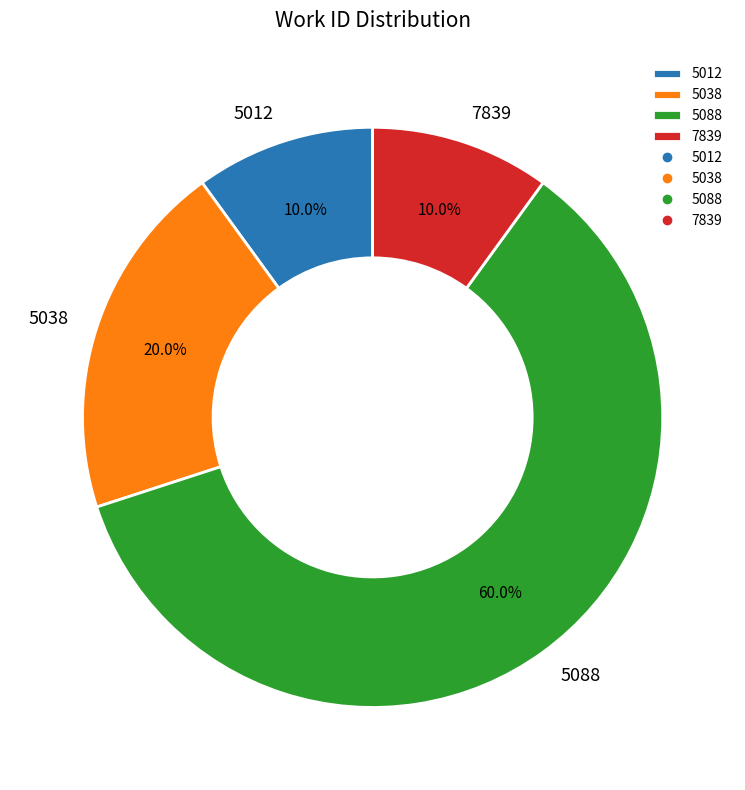

How many segments does this pie chart have?

4